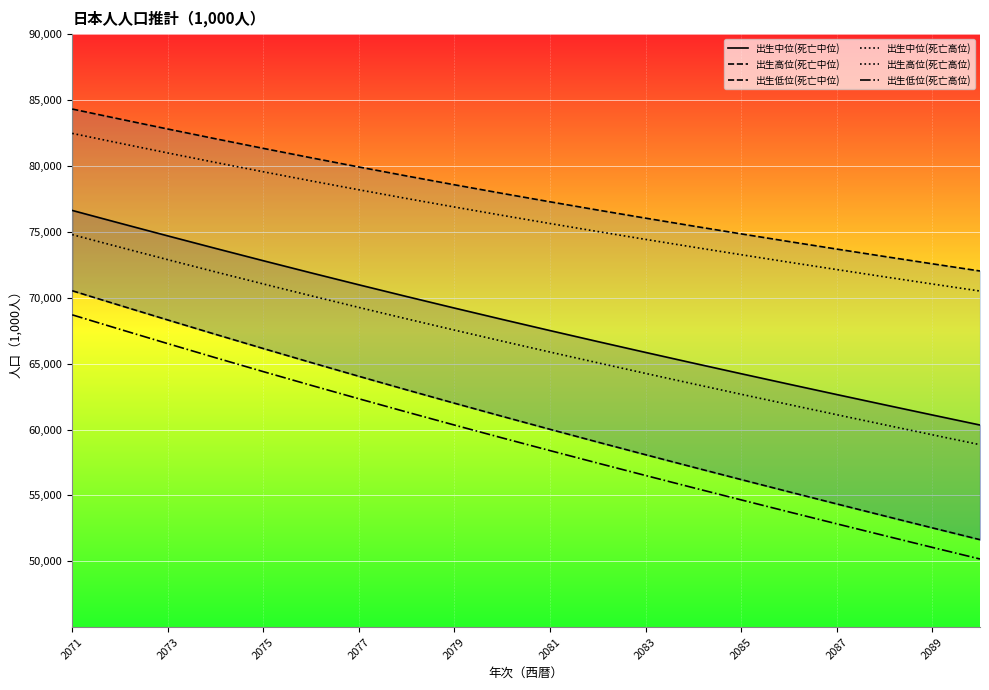

Between 13 and 17, which series saw the biggest shift?

出生低位(死亡中位)